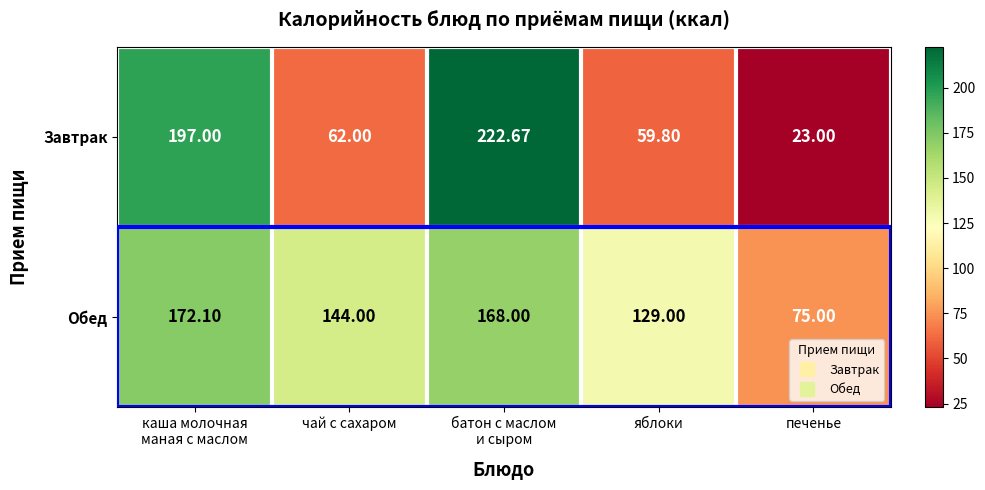

What is the spread (max minus min) of values at яблоки?

69.2